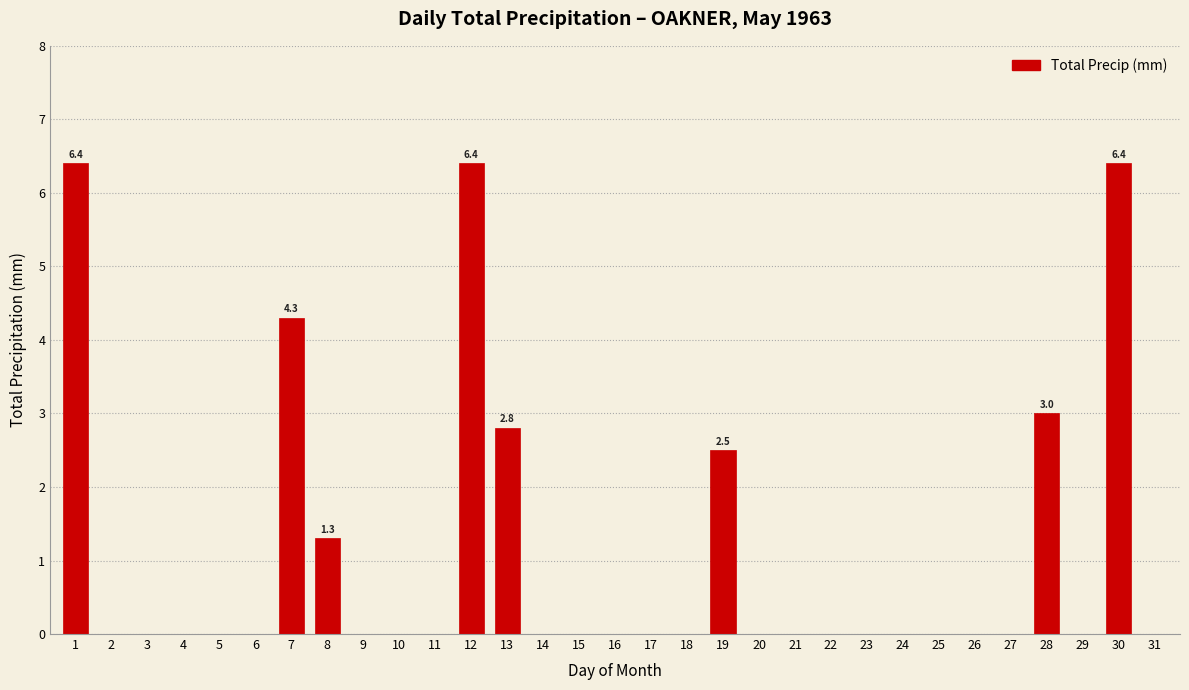

What is the greatest value displayed?

6.4